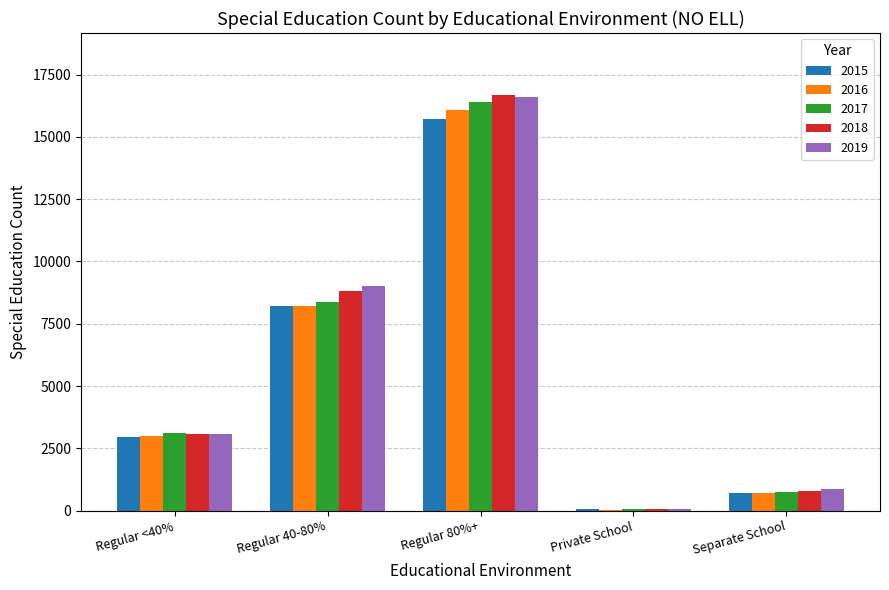

What is the maximum value shown in the chart?

16671